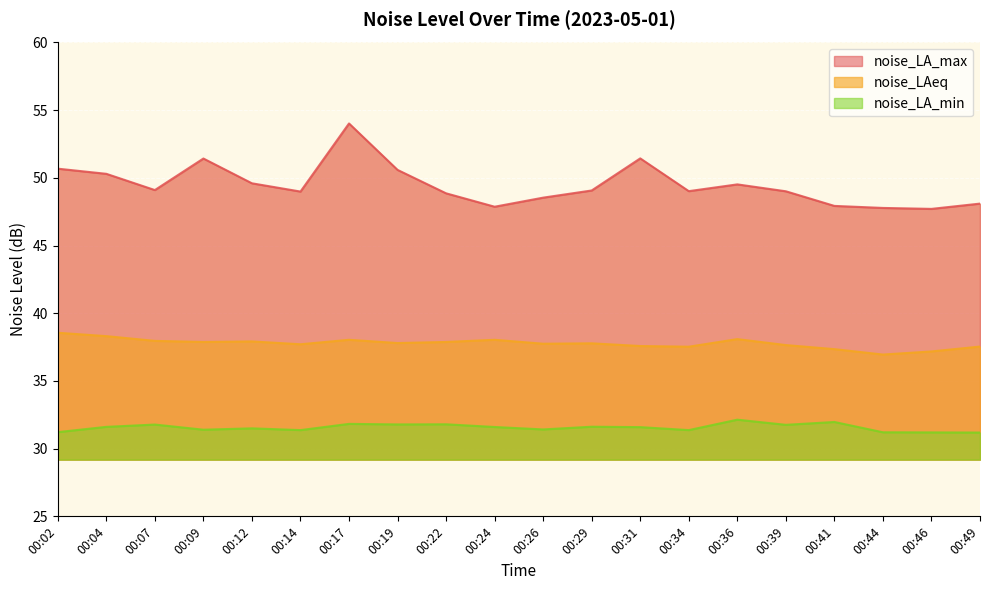

At which label does noise_LA_min reach its peak?

00:36